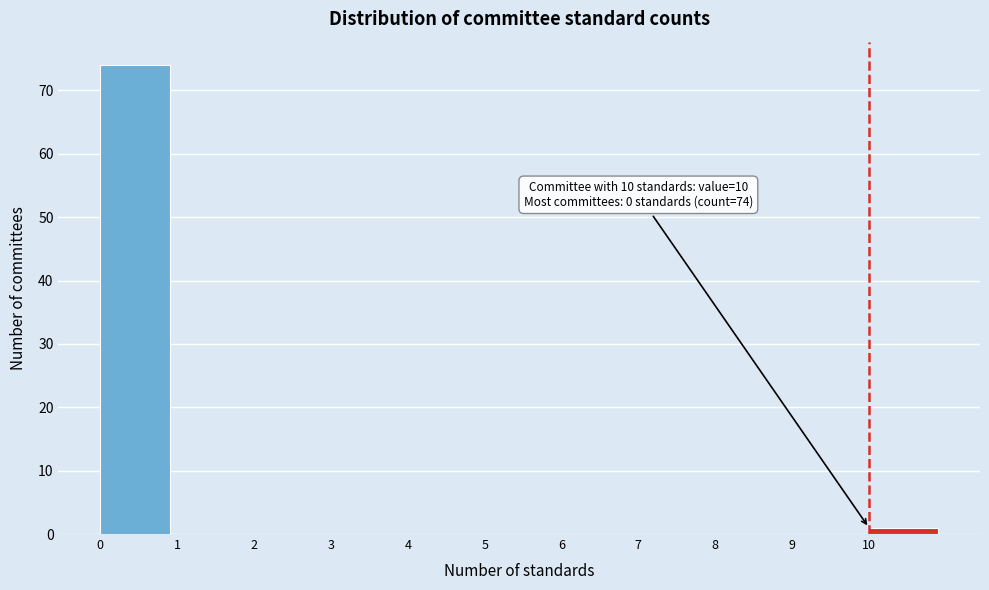

Over which range of the x-axis is the bar tallest?

0 to 1